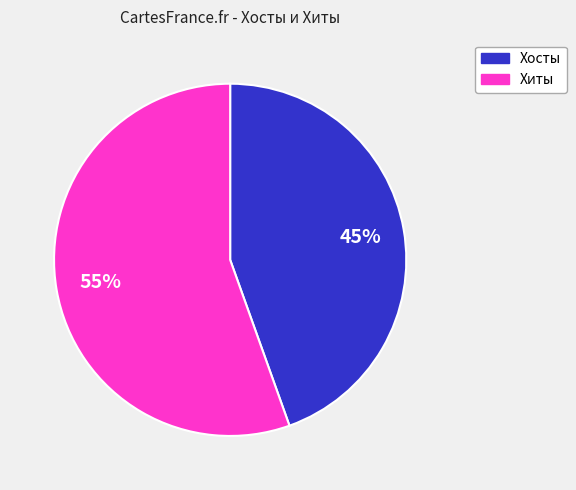

Do Хиты and Хосты together represent more than half of the pie?

Yes